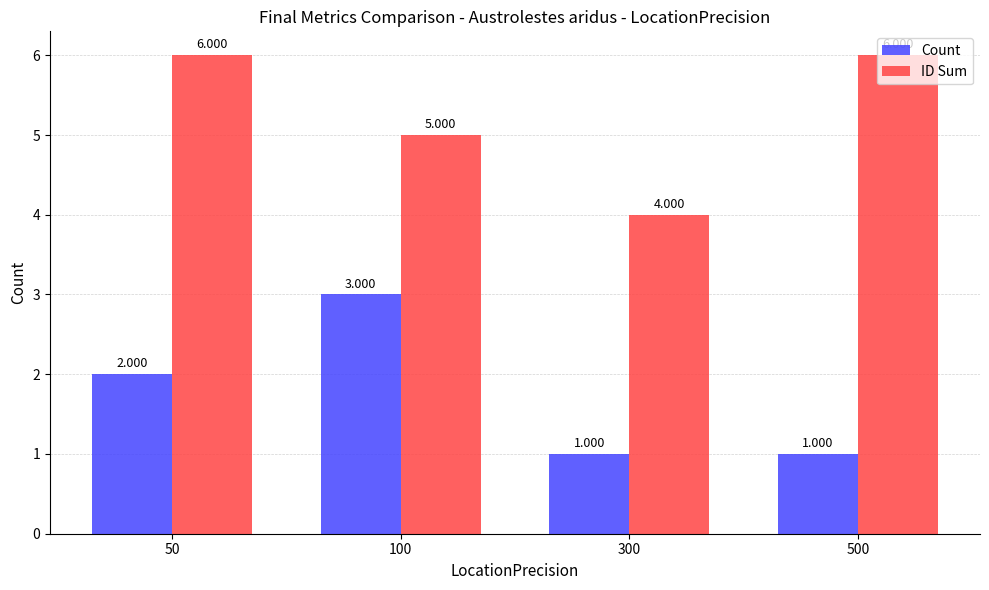

How many bars are there in total?

8